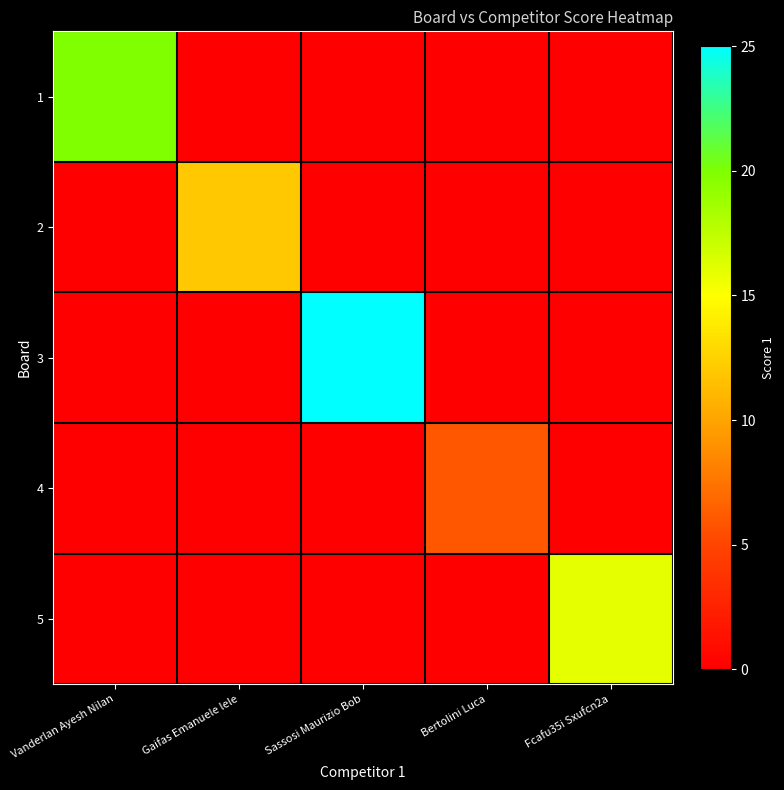

Between Vanderlan Ayesh Nilan and Fcafu35i Sxufcn2a, which is larger?

Vanderlan Ayesh Nilan